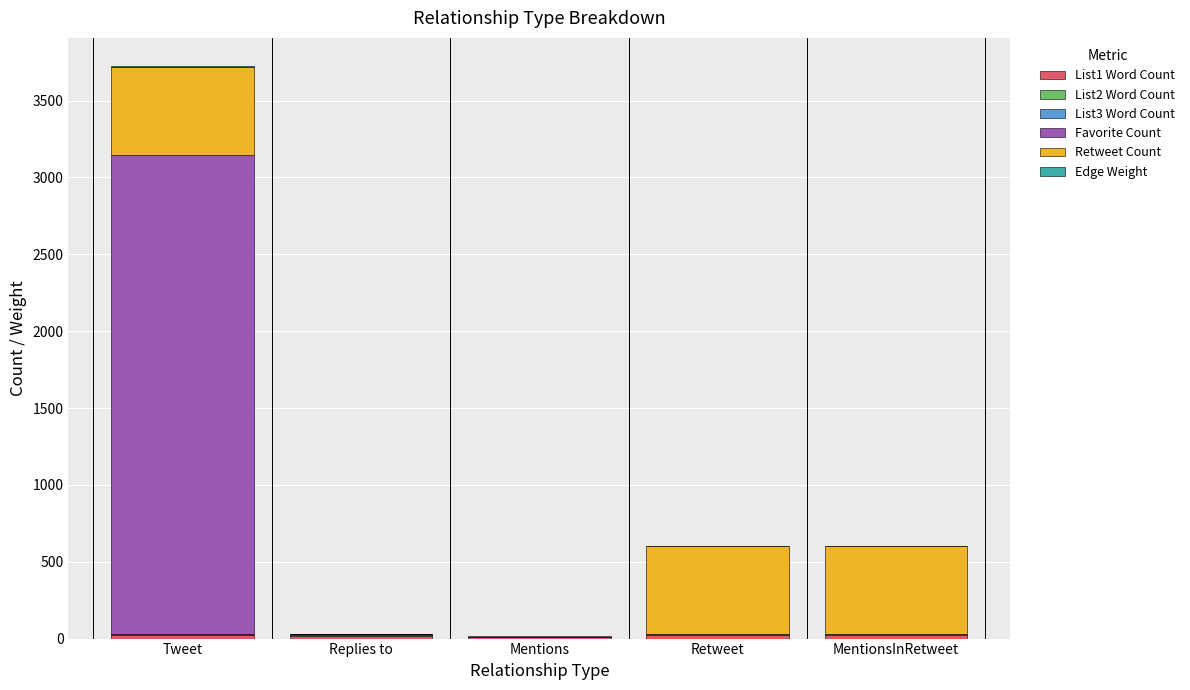

At which category is the sum across all series the highest?

Tweet